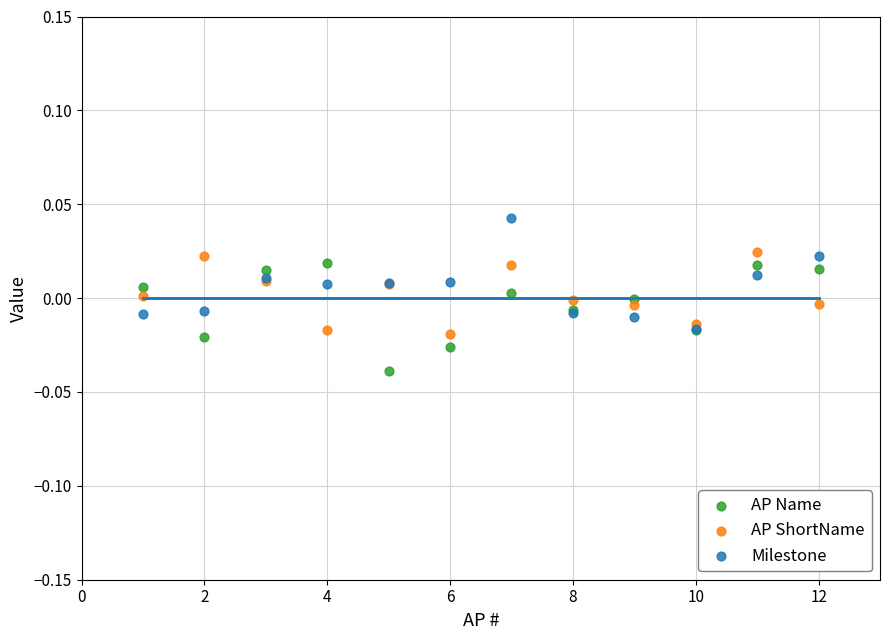

Which series contains the lowest Y value?

AP Name